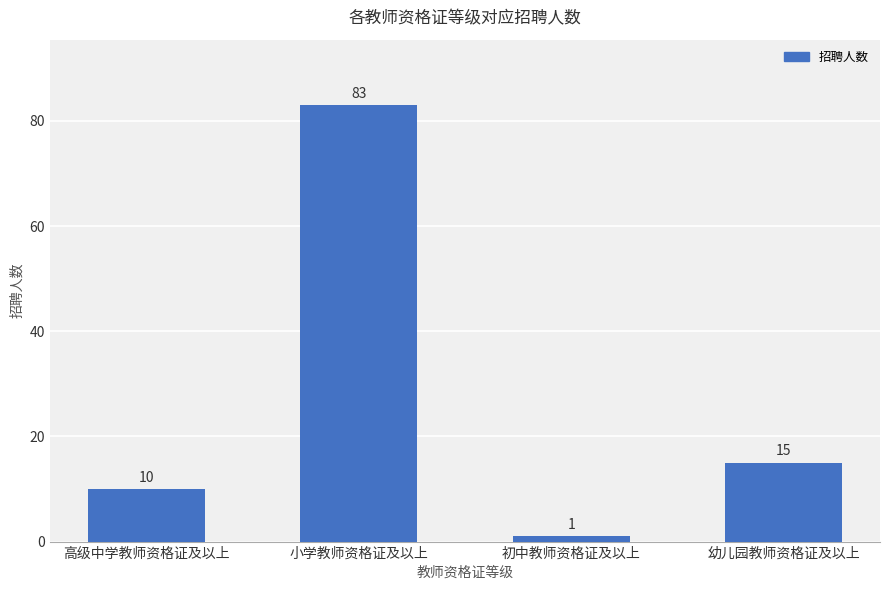

Rank the categories by value from highest to lowest.

小学教师资格证及以上, 幼儿园教师资格证及以上, 高级中学教师资格证及以上, 初中教师资格证及以上